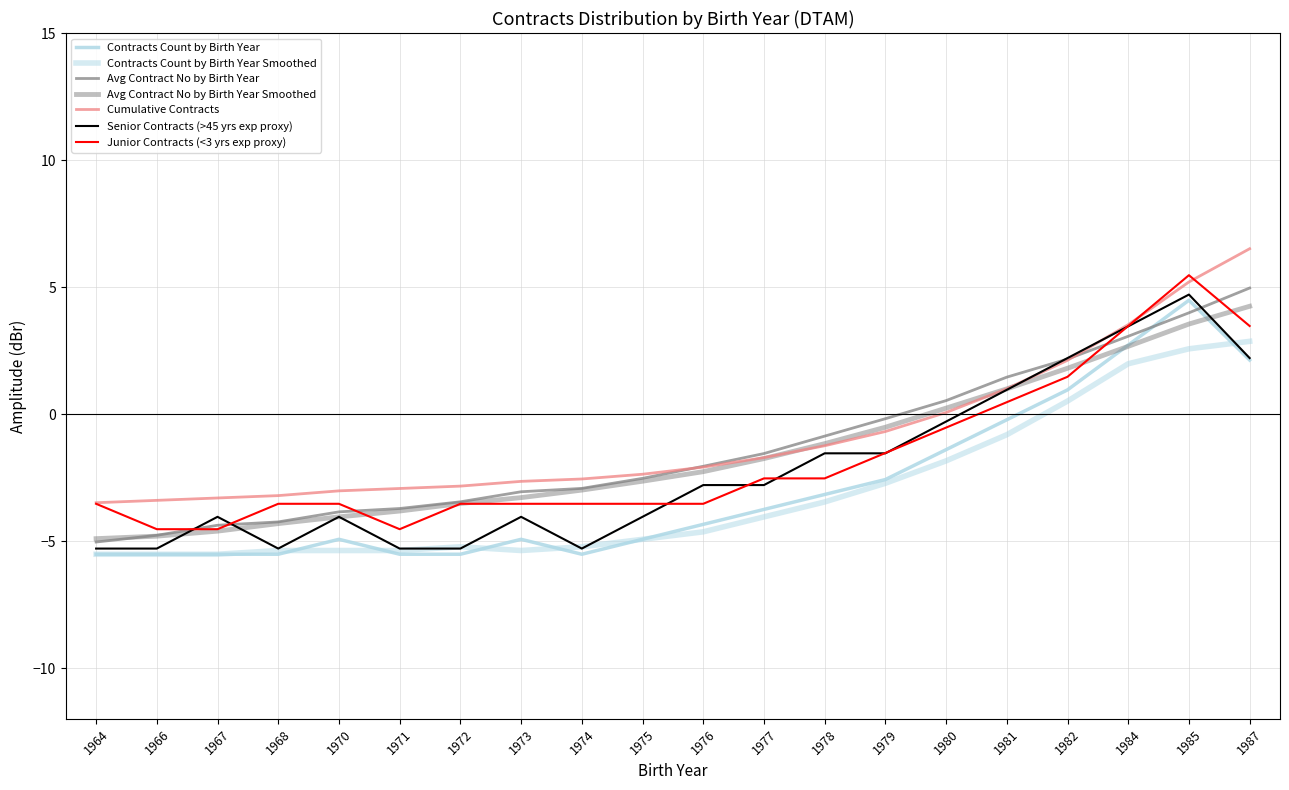

What is the sum of all Cumulative Contracts values?

-17.1